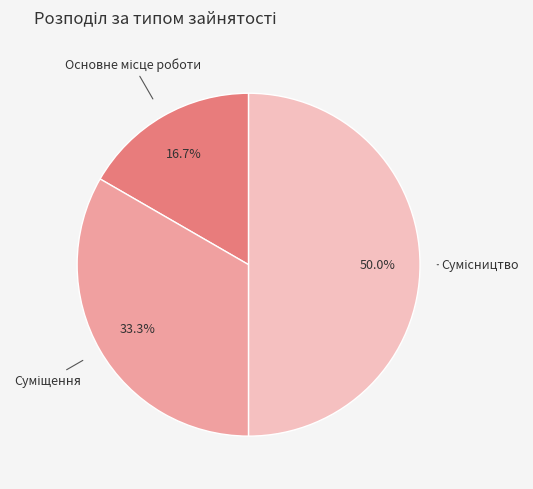

How many slices are in this pie chart?

3